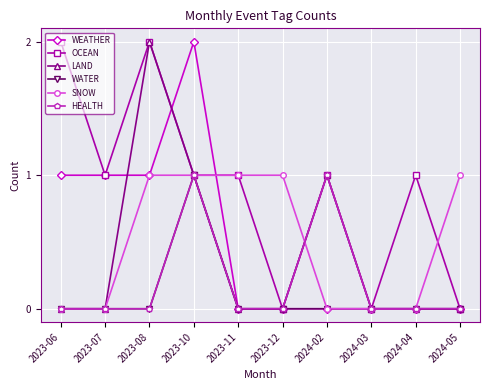

What is the label of the 8th point from the right?

2023-08